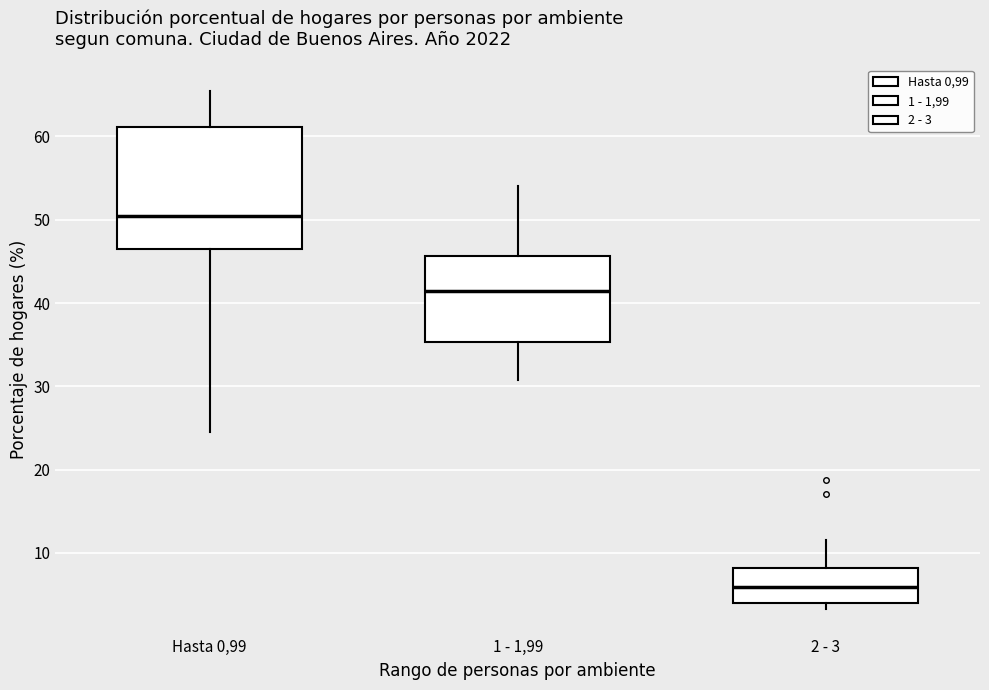

Which box is the tallest, from its lower edge to its upper edge?

Hasta 0,99